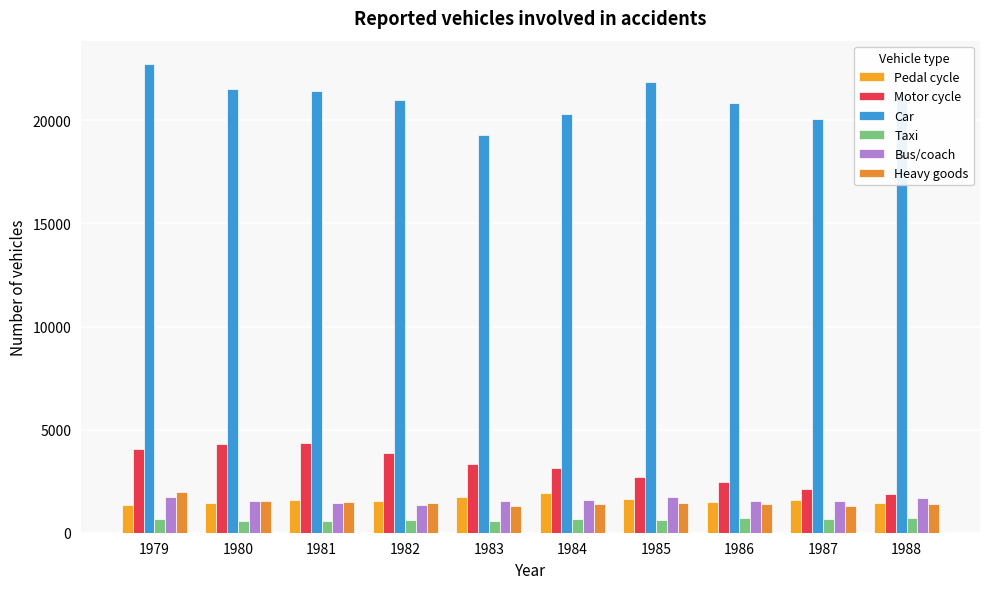

Does the chart contain stacked bars?

No